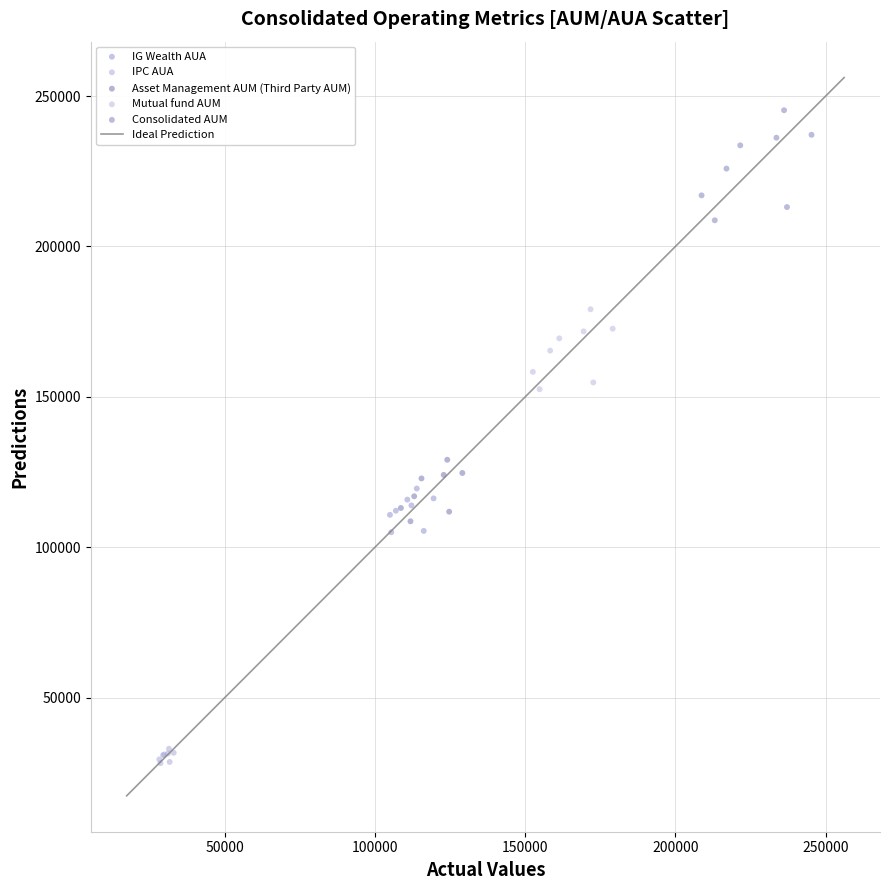

Which series reaches the minimum Y coordinate?

IPC AUA